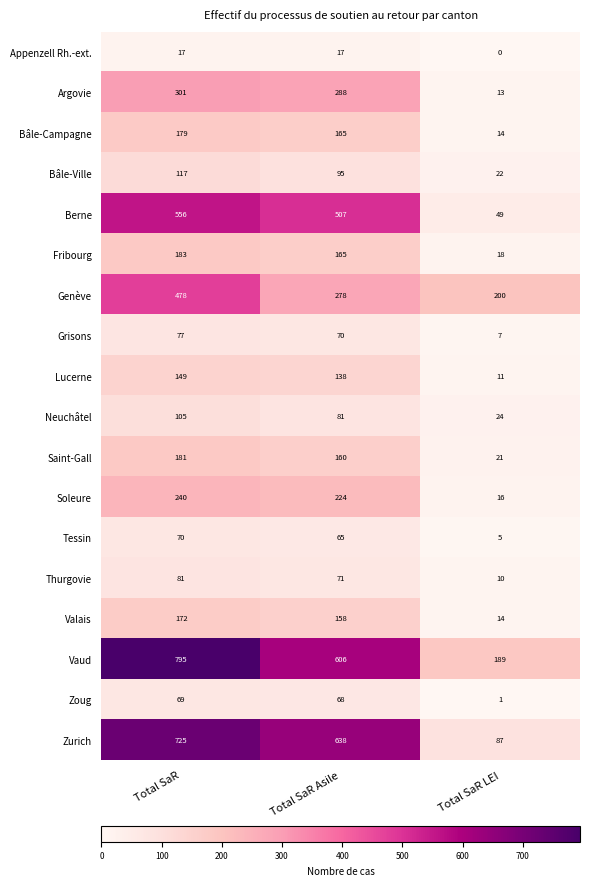

At which label does Thurgovie first exceed 71?

Total SaR